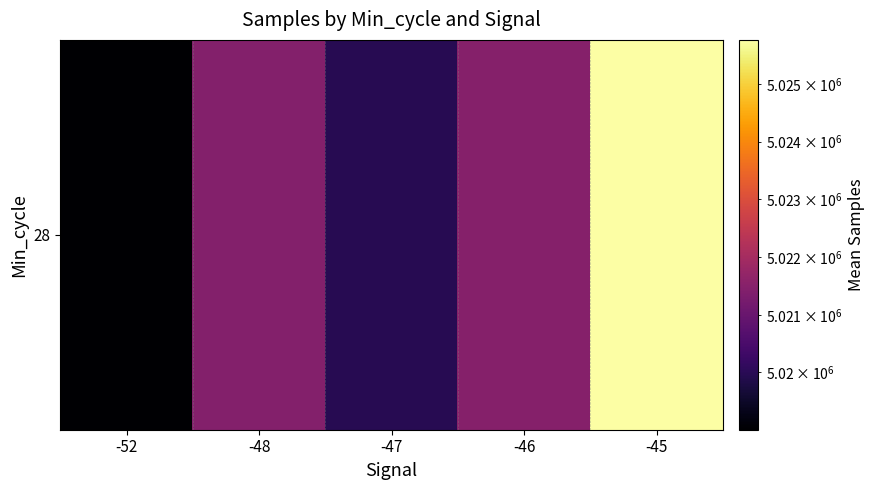

Rank the categories by value from lowest to highest.

-52, -47, -48, -46, -45